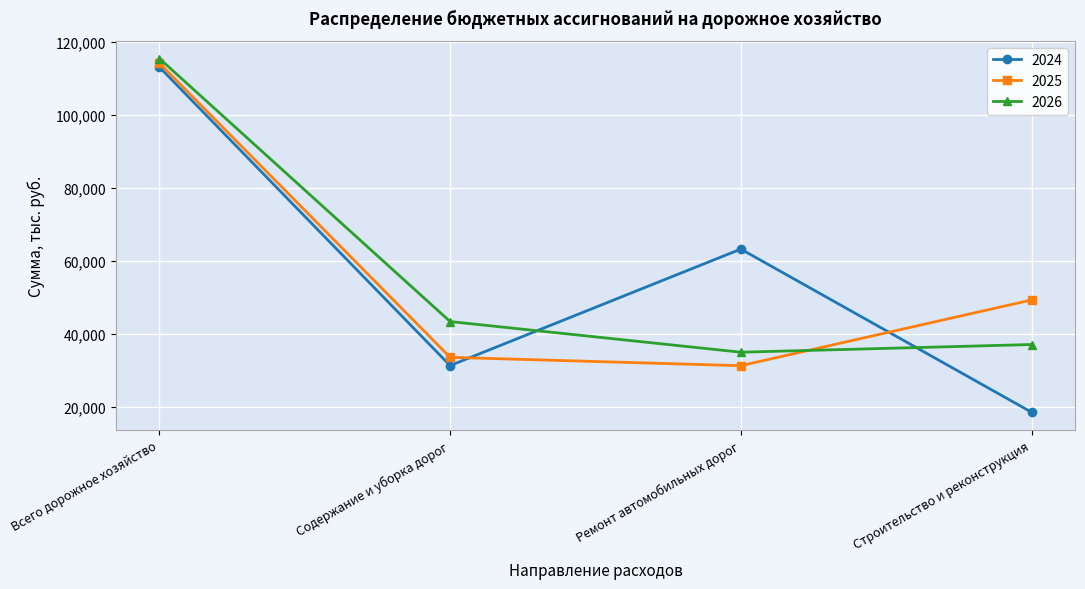

What is the difference between the second highest and second lowest values in the 2026 series?

6298.0